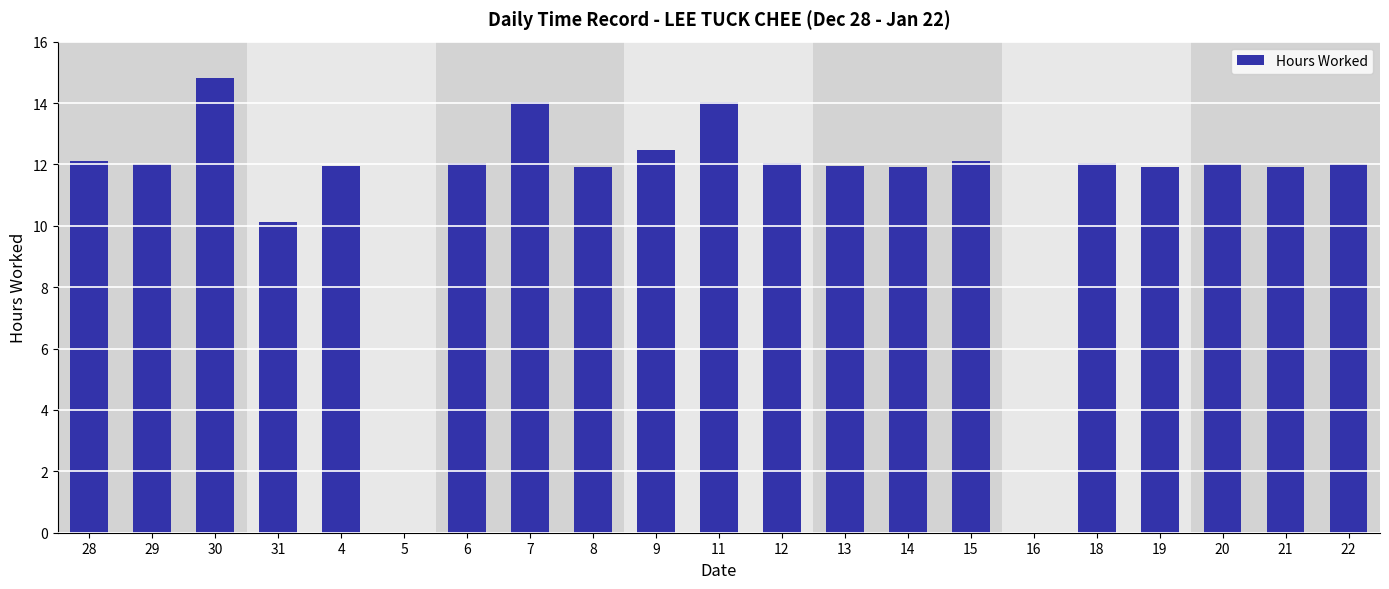

Is it true that the value at 7 is 23.6?

False